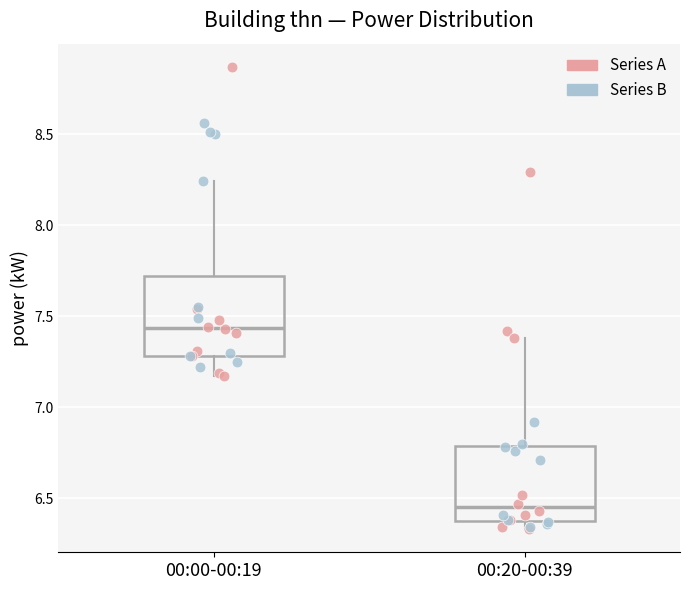

Reading left to right, read every box against the y-axis: the position of its median line, the range the box covers, and the ends of its whiskers. The values are not printed on the chart, so give them approximately, as read against the axis.

00:00-00:19: median 7.45, box 7.30 to 7.70, whiskers 7.15 to 8.25
00:20-00:39: median 6.45, box 6.40 to 6.80, whiskers 6.35 to 7.40